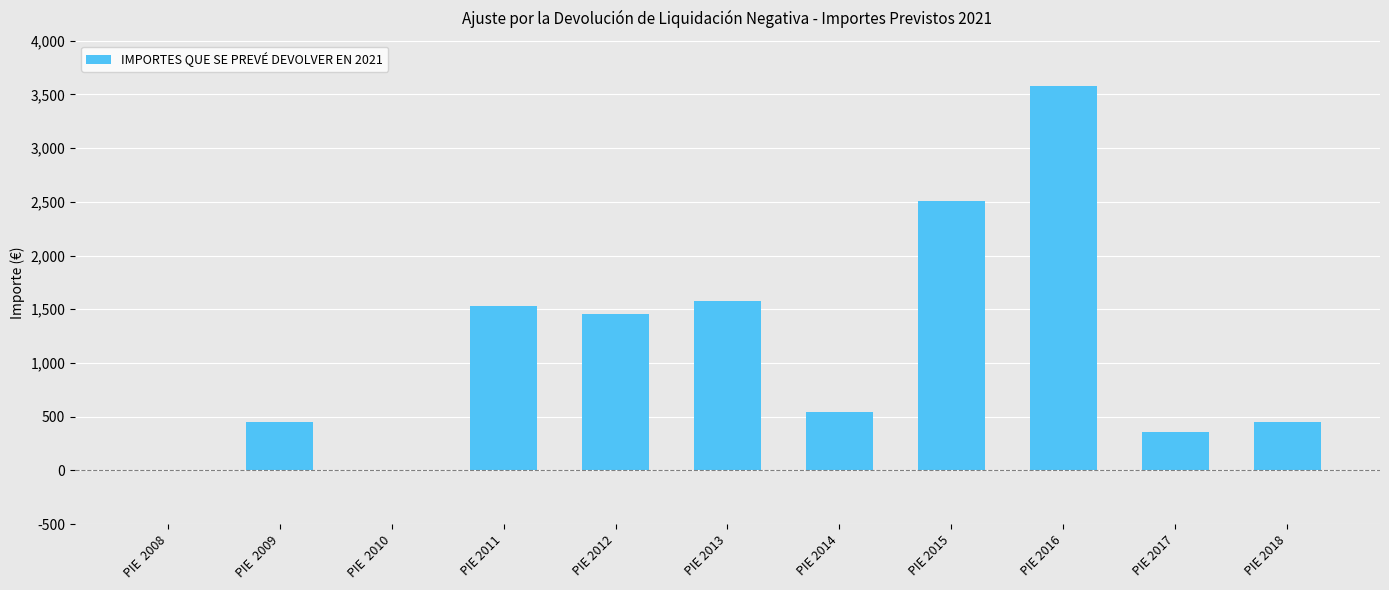

What is the sum of all values?

12460.1